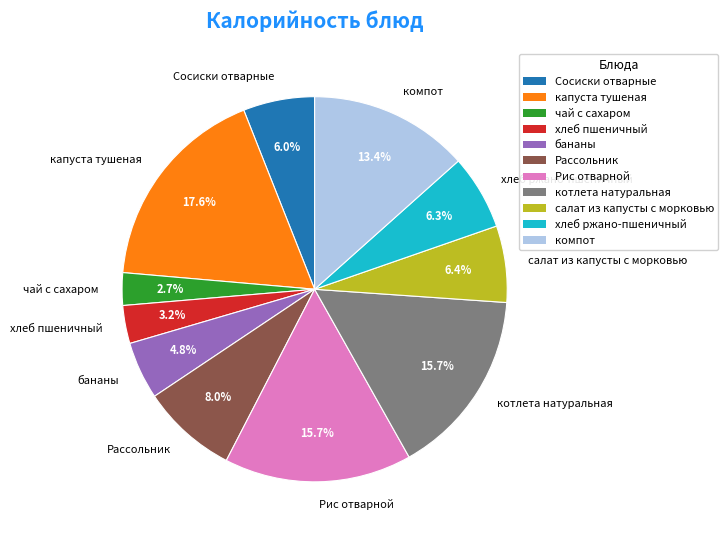

How many segments does this pie chart have?

11